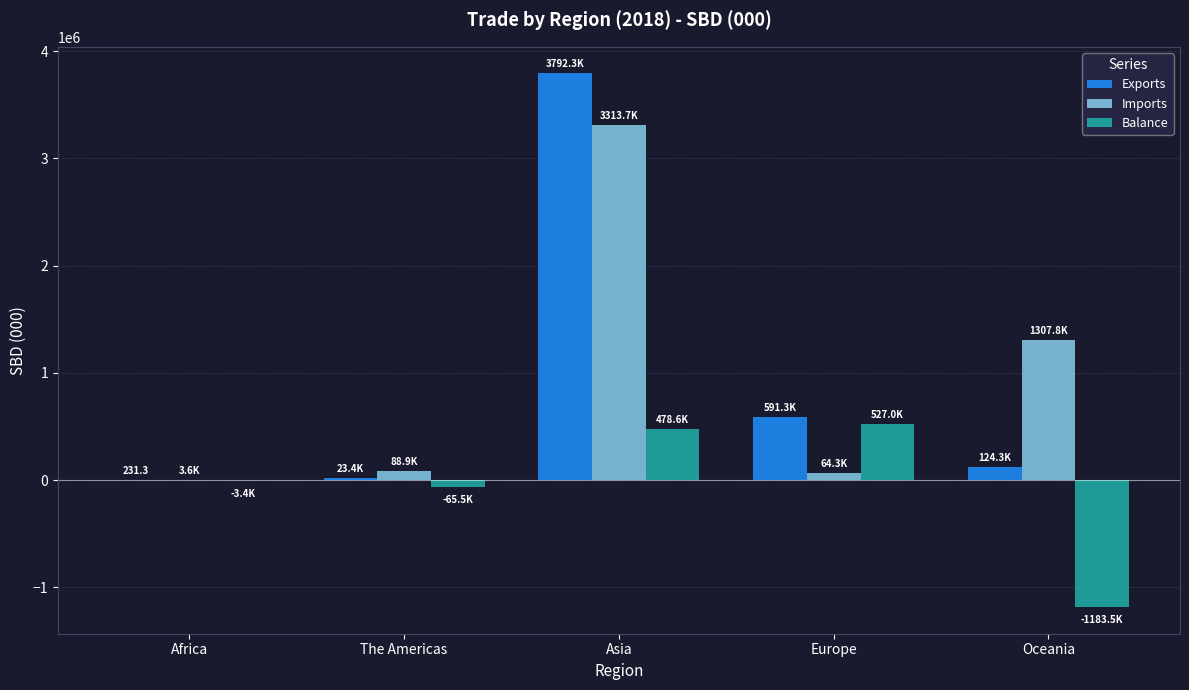

What is the maximum value shown in the chart?

3792339.1